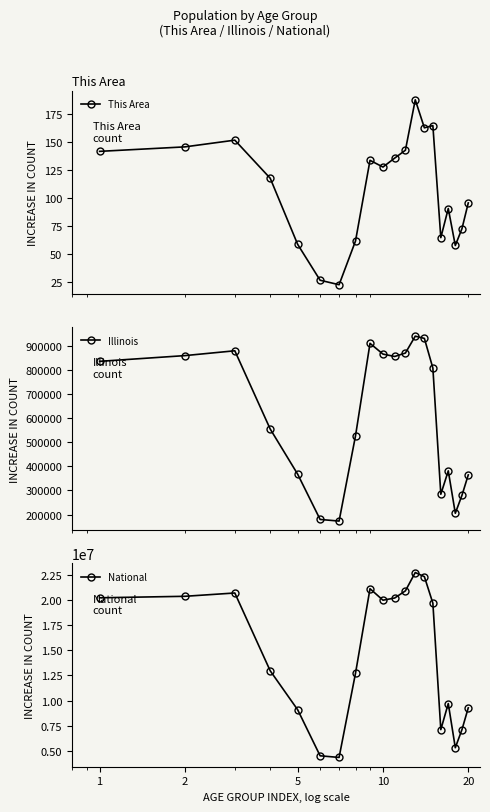

True or false: This Area has more than 2 points higher than both neighbors.

True